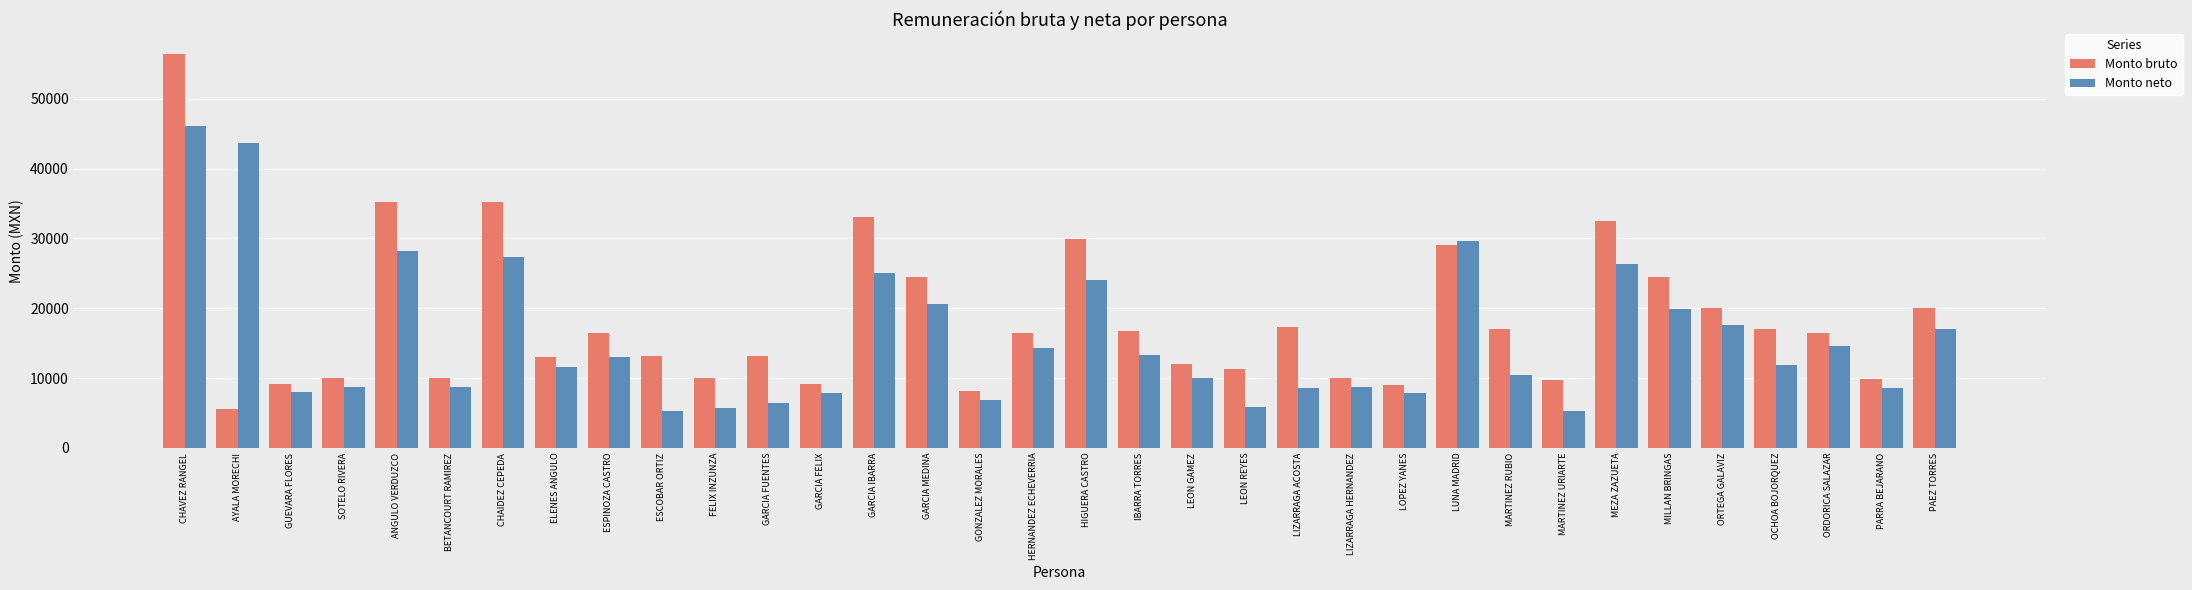

What is the spread (max minus min) of values at HERNANDEZ ECHEVERRIA?

2200.0